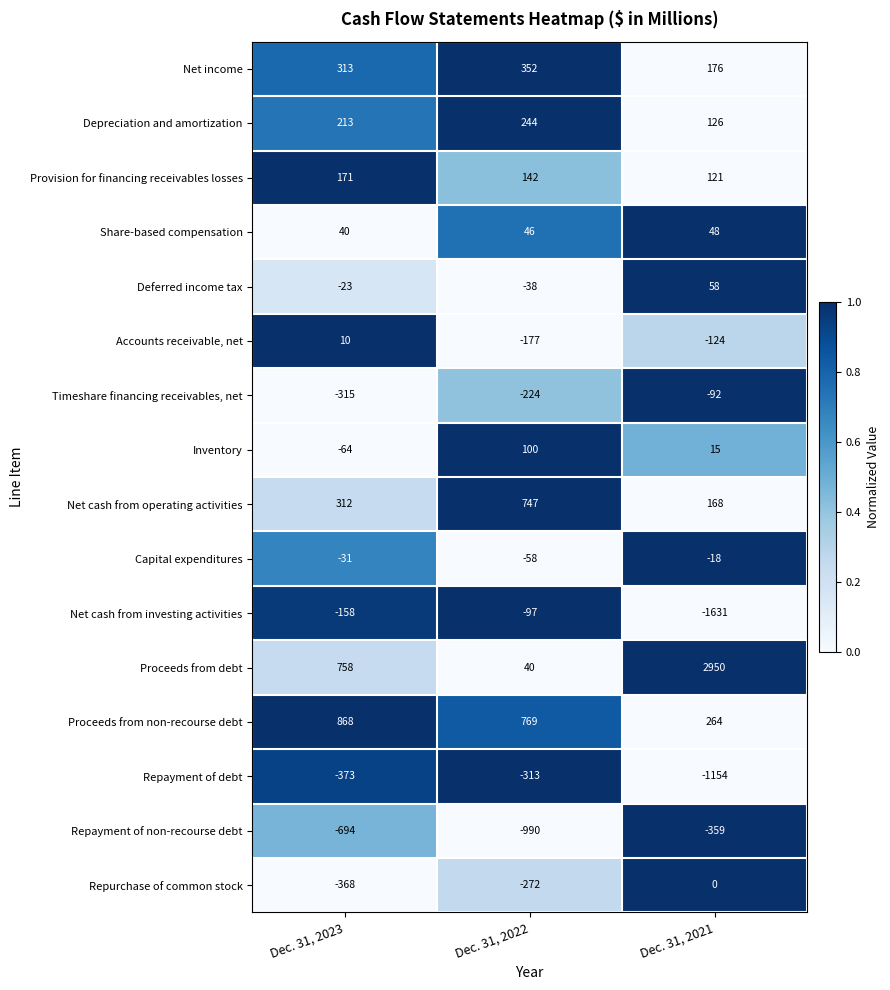

Rank the series at Dec. 31, 2023 from lowest to highest value.

Repayment of non-recourse debt, Repayment of debt, Repurchase of common stock, Timeshare financing receivables, net, Net cash from investing activities, Inventory, Capital expenditures, Deferred income tax, Accounts receivable, net, Share-based compensation, Provision for financing receivables losses, Depreciation and amortization, Net cash from operating activities, Net income, Proceeds from debt, Proceeds from non-recourse debt